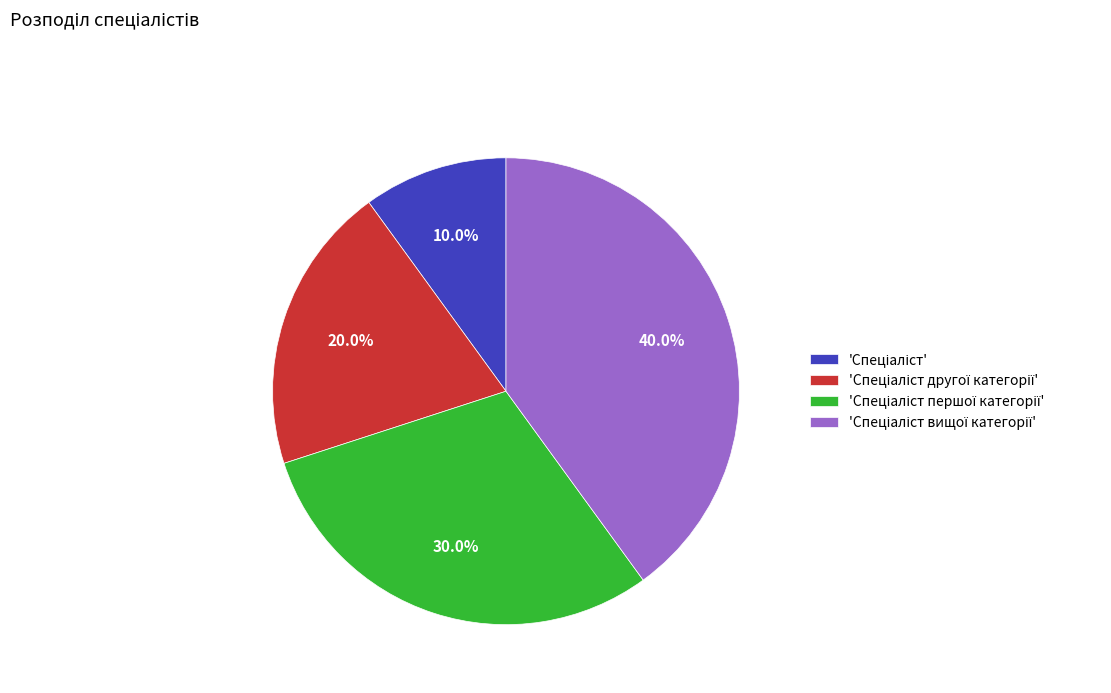

Is there any slice that represents more than half of the pie?

No